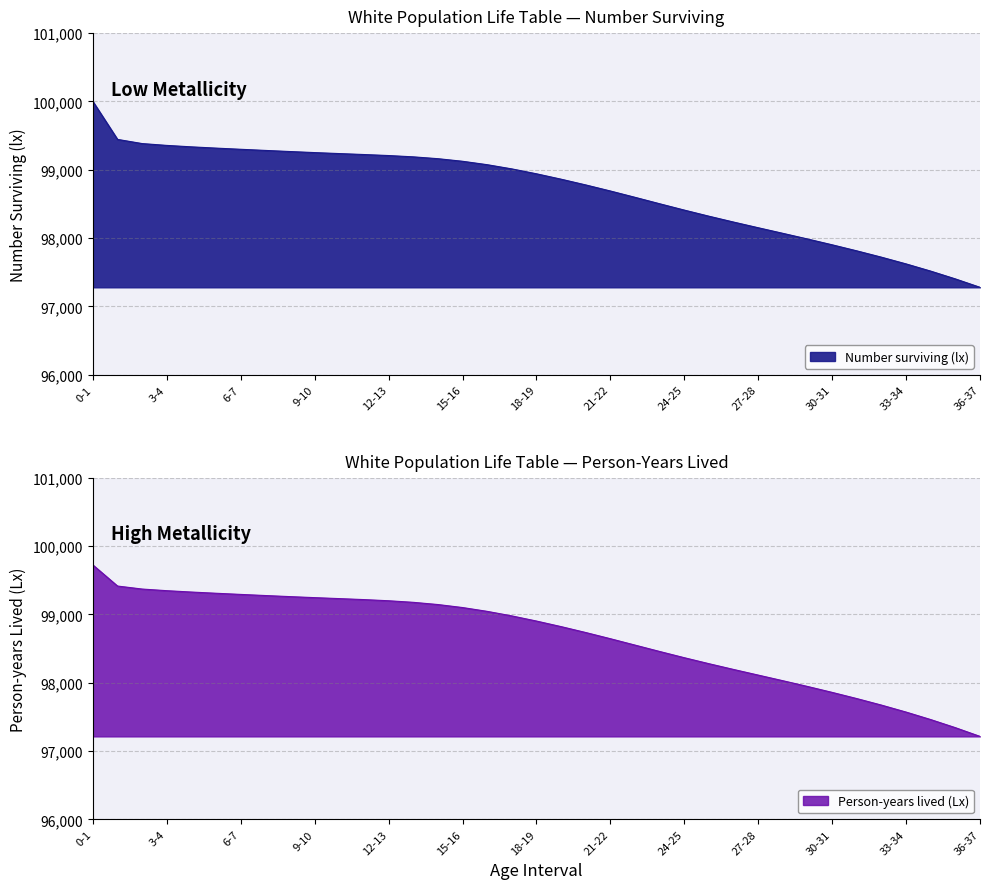

Count the number of data series in this chart.

2